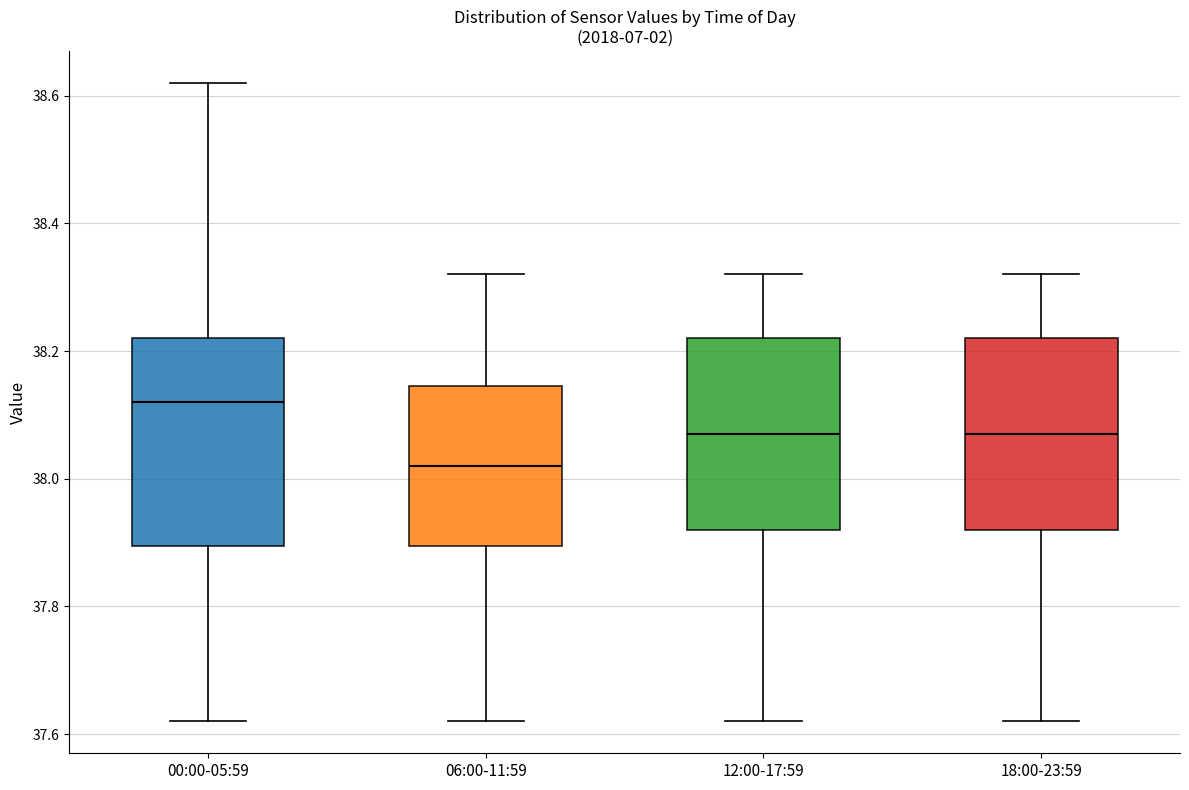

Which box's median line is the lowest?

06:00-11:59